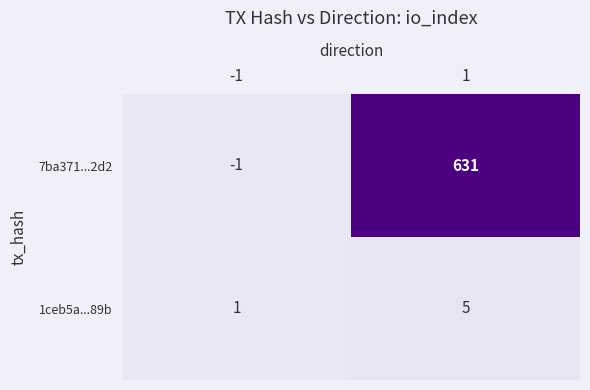

Reading left to right, transcribe all the data shown in this chart.

7ba371...2d2: -1	631
1ceb5a...89b: 1	5